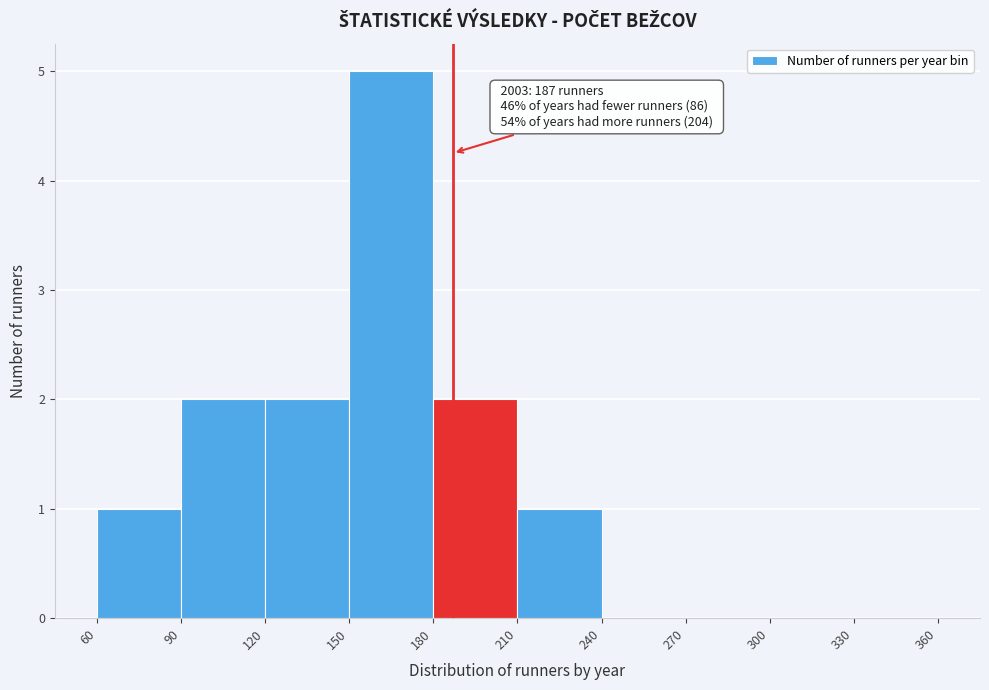

Which range on the x-axis has the tallest bar?

150 to 180